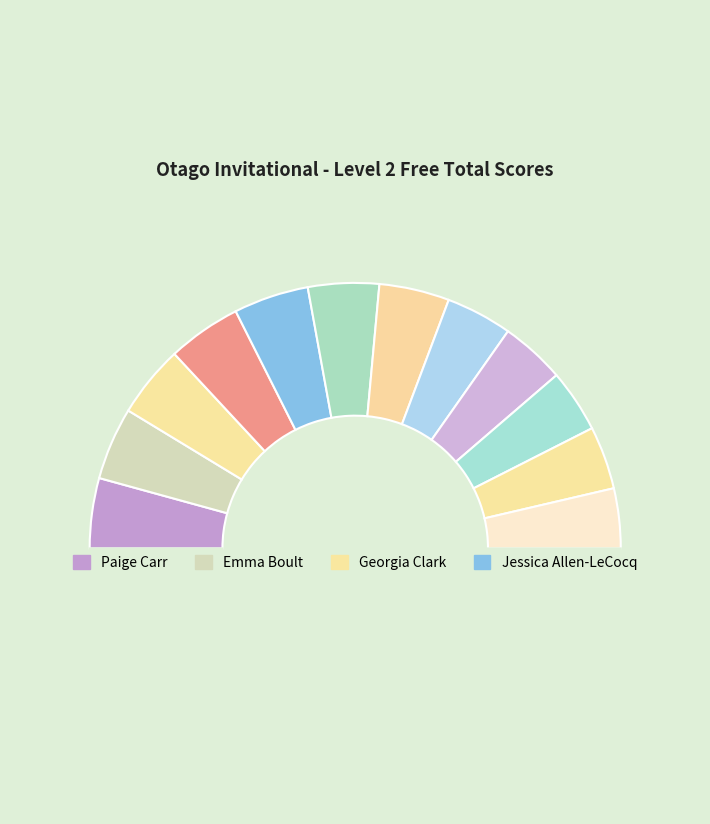

Count the number of slices in the pie.

13